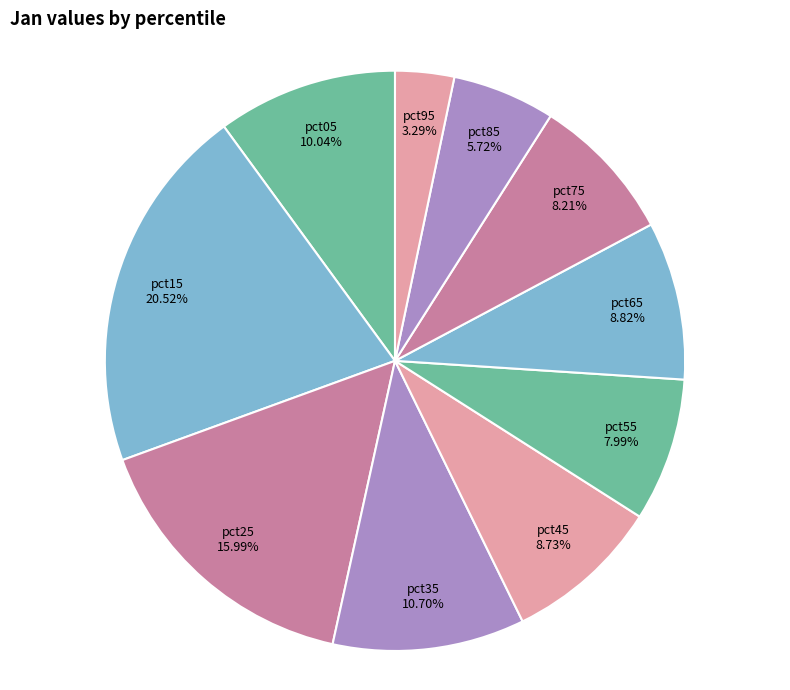

Does any single category account for the majority?

No